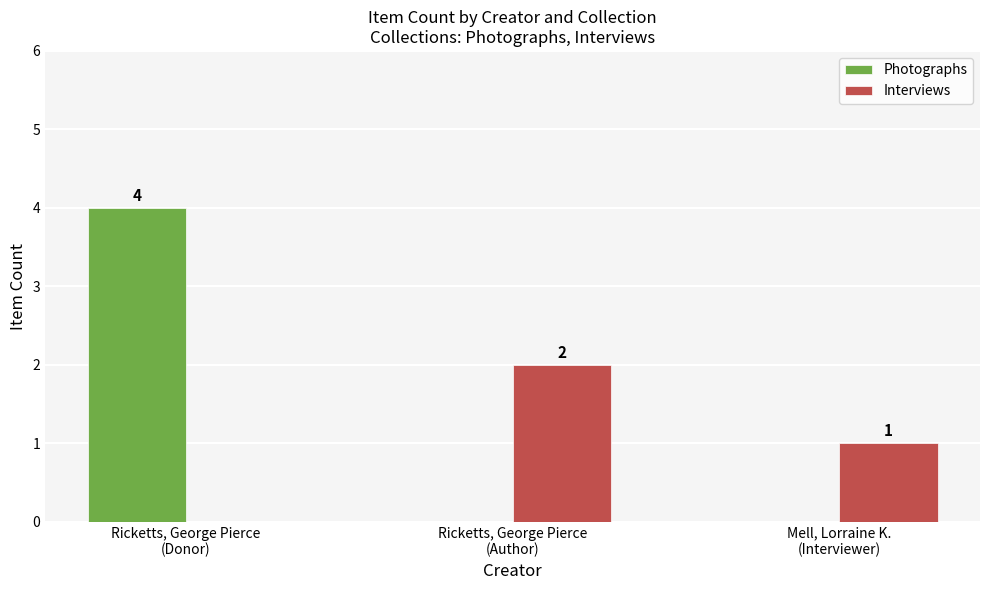

What is the highest value of the Photographs series?

4